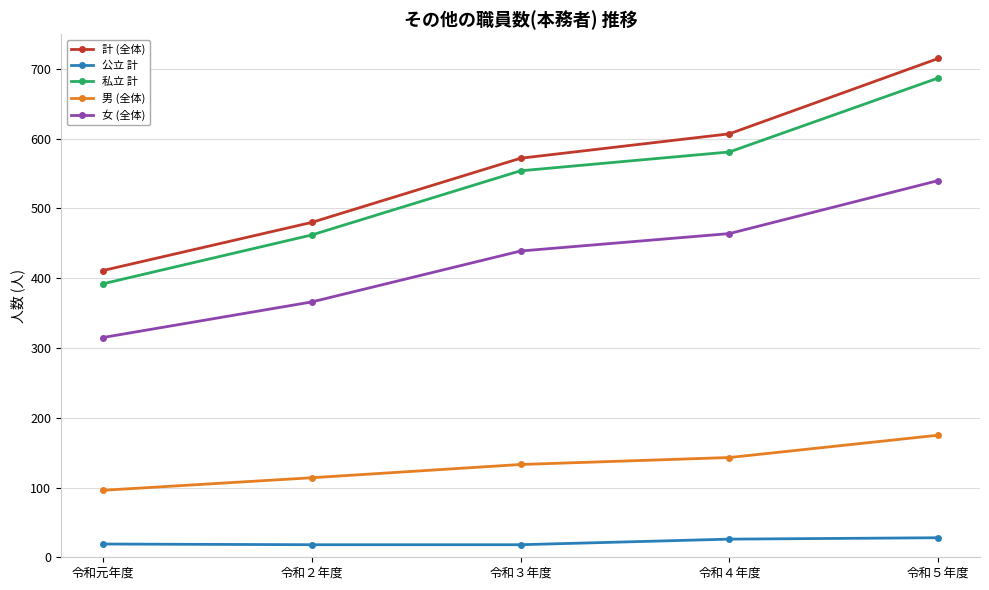

What is the label of the 1st point from the right?

令和５年度